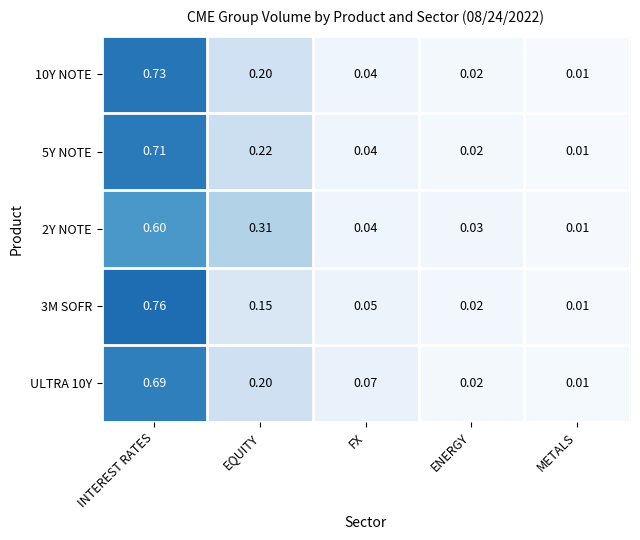

At which label is ULTRA 10Y closest to 0?

METALS